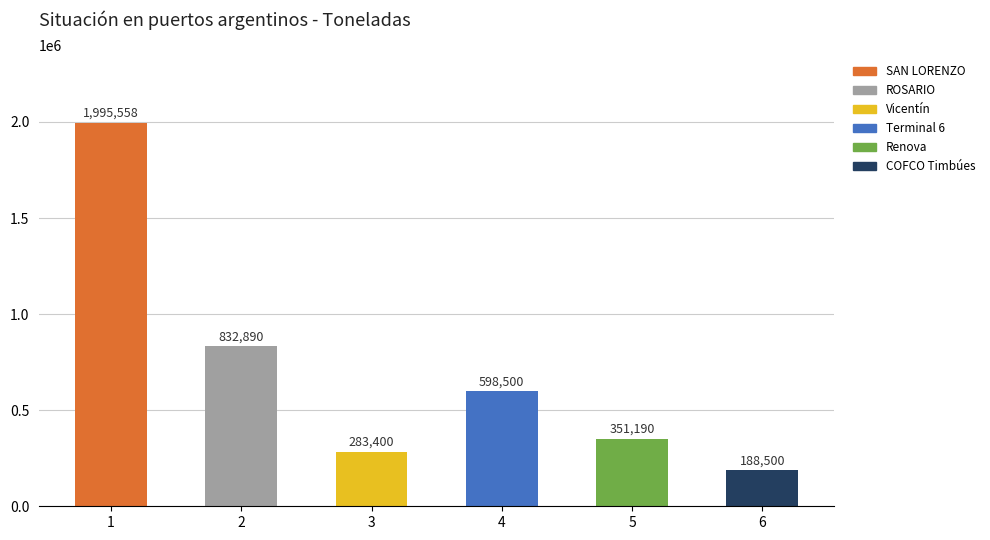

What is the label of the 3rd bar from the left?

Vicentín